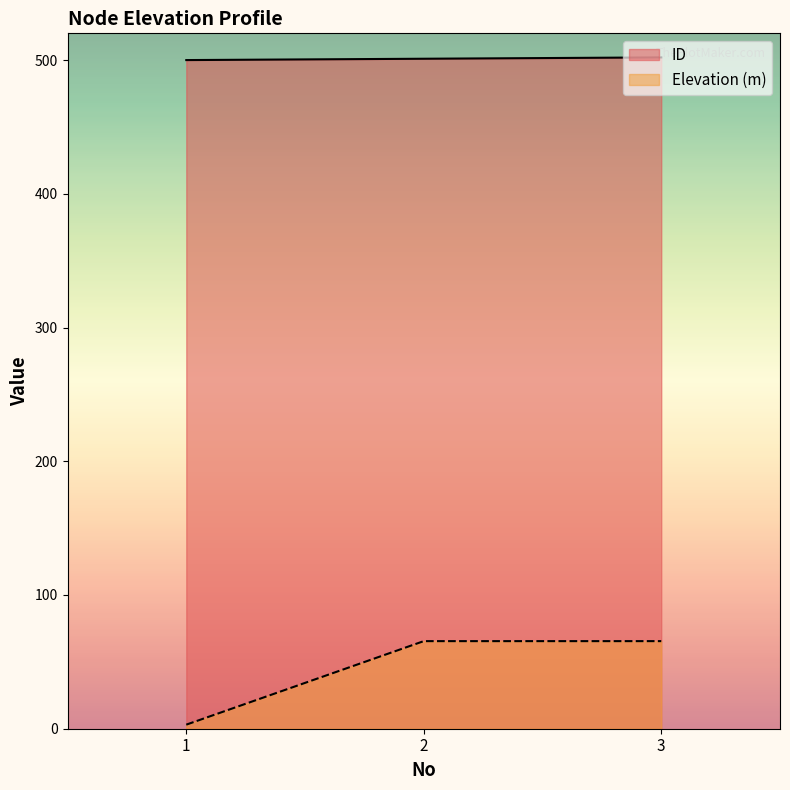

Reading left to right, transcribe all the data shown in this chart.

ID: 1=500.0	2=501.0	3=502.0
Elevation (m): 1=3.0	2=65.5	3=65.5